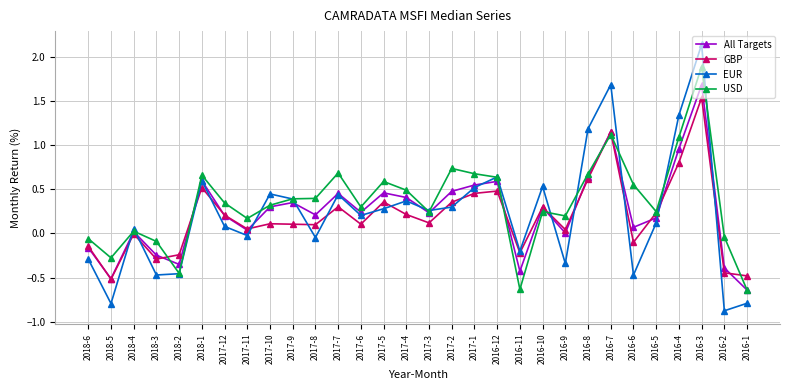

Rank the series by their maximum value, from highest to lowest.

EUR, USD, All Targets, GBP